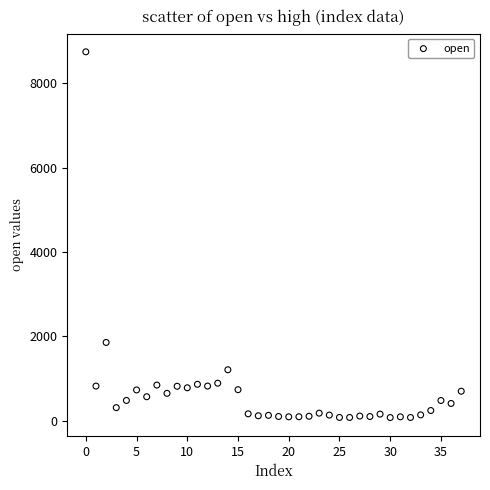

What is the range of Y values (max minus min)?

8667.6